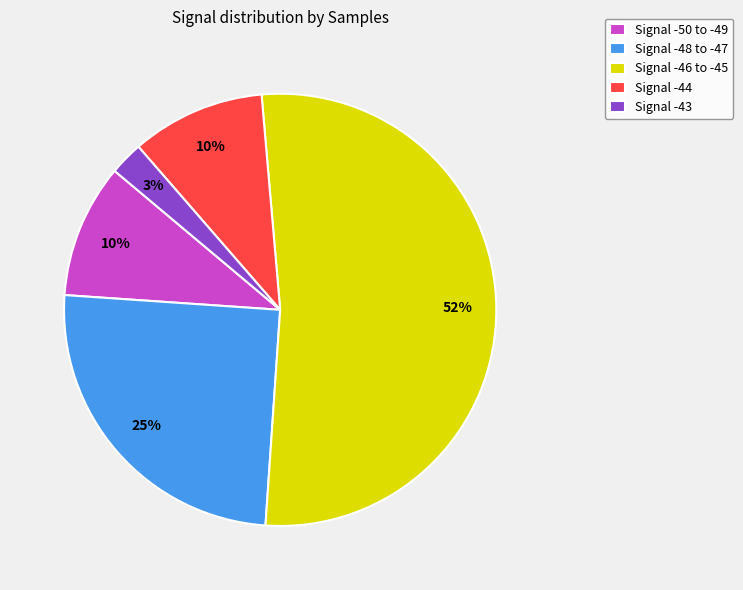

Is there any slice that represents more than half of the pie?

Yes